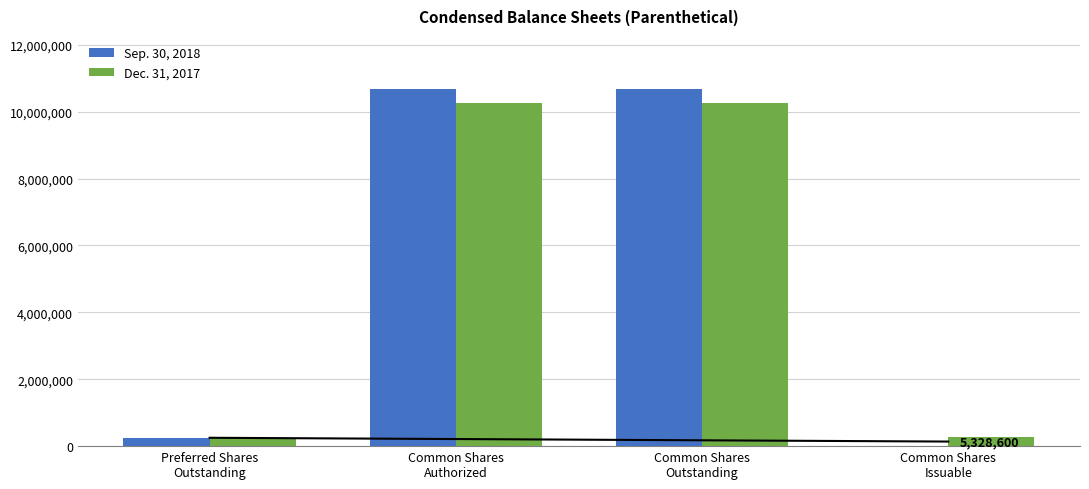

The Dec. 31, 2017 series shows 14197378 at Common Shares
Outstanding. True or false?

False